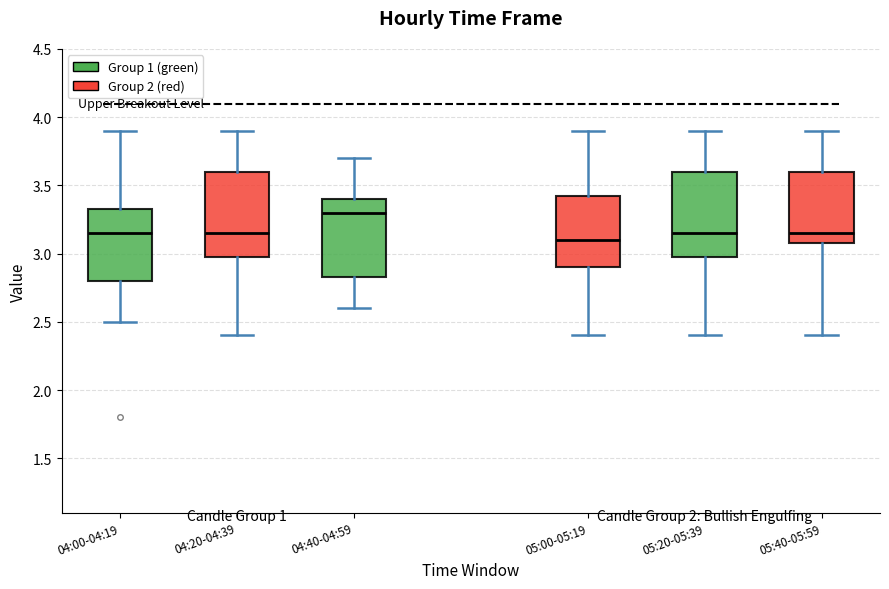

Reading left to right, read every box against the y-axis: the position of its median line, the range the box covers, and the ends of its whiskers. The values are not printed on the chart, so give them approximately, as read against the axis.

04:00-04:19: median 3.15, box 2.80 to 3.35, whiskers 2.50 to 3.90
04:20-04:39: median 3.15, box 3.00 to 3.60, whiskers 2.40 to 3.90
04:40-04:59: median 3.30, box 2.85 to 3.40, whiskers 2.60 to 3.70
05:00-05:19: median 3.10, box 2.90 to 3.45, whiskers 2.40 to 3.90
05:20-05:39: median 3.15, box 3.00 to 3.60, whiskers 2.40 to 3.90
05:40-05:59: median 3.15, box 3.10 to 3.60, whiskers 2.40 to 3.90